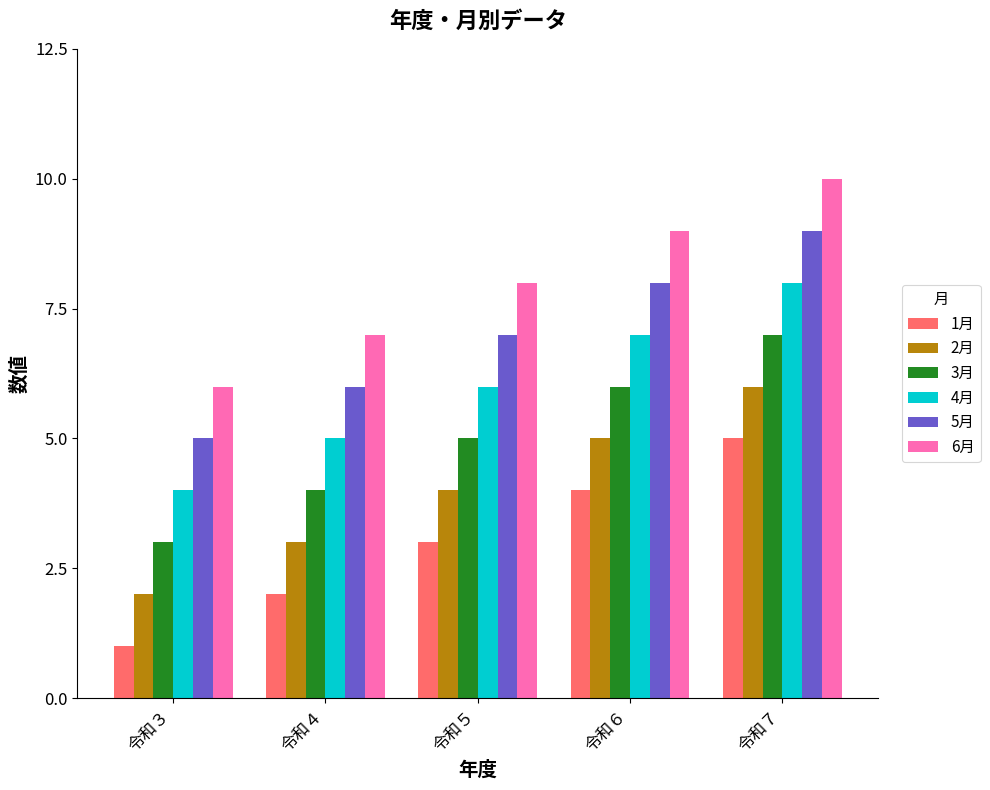

Are the bars horizontal?

No